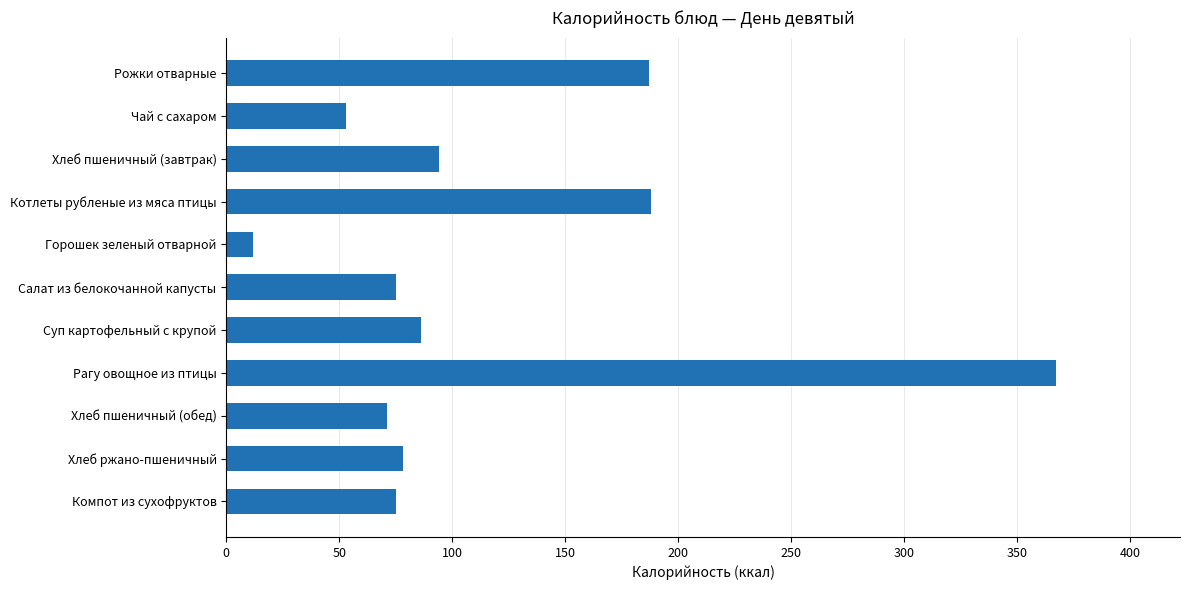

Which has a higher value, Хлеб ржано-пшеничный or Котлеты рубленые из мяса птицы?

Котлеты рубленые из мяса птицы